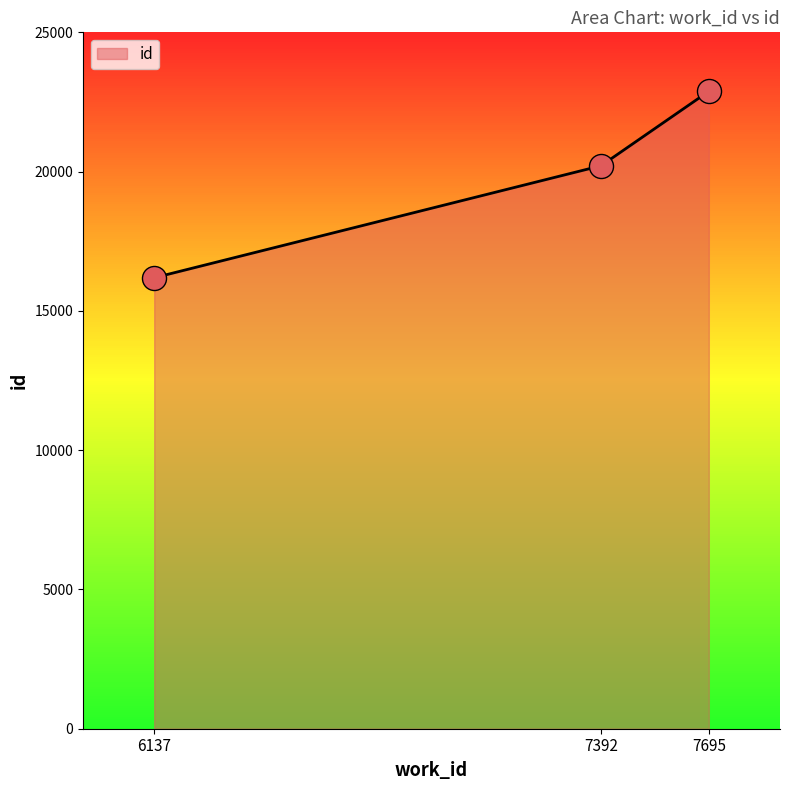

What is the change in value from 6137 to 7695?

+6694